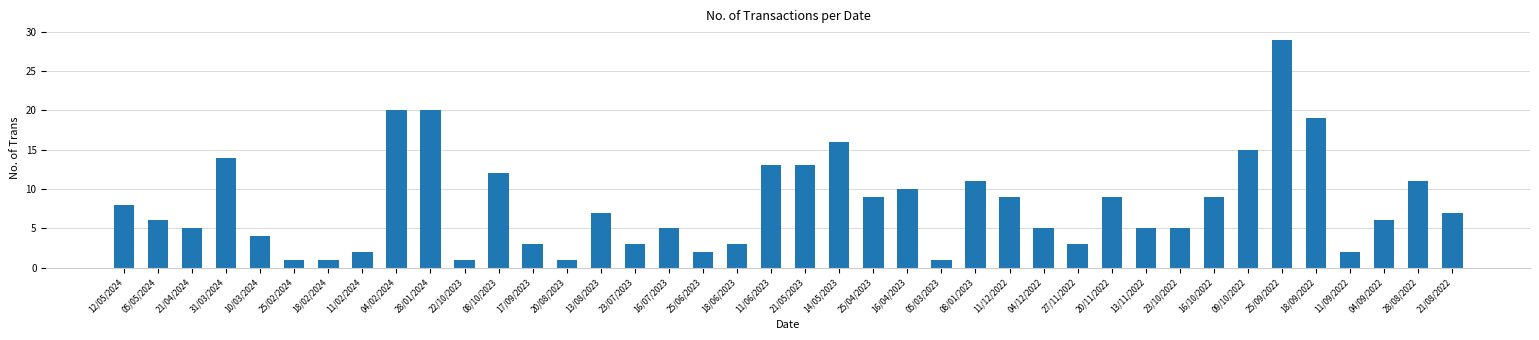

What is the change in value from 11/12/2022 to 23/10/2022?

-4